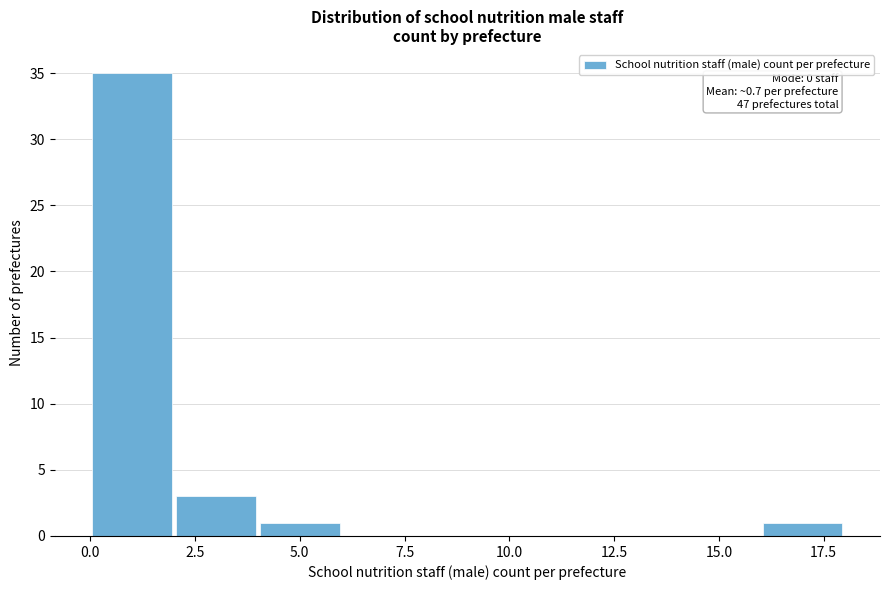

Which range on the x-axis has the tallest bar?

0 to 2